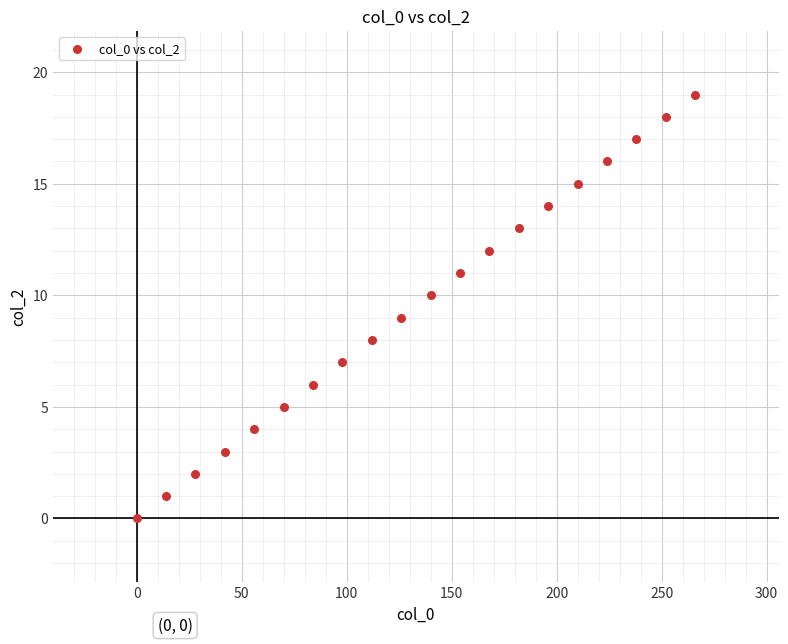

What is the range of Y values (max minus min)?

19